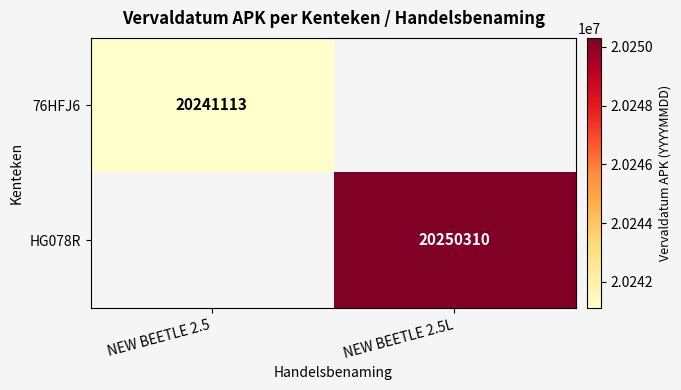

Count the number of categories in the chart.

2